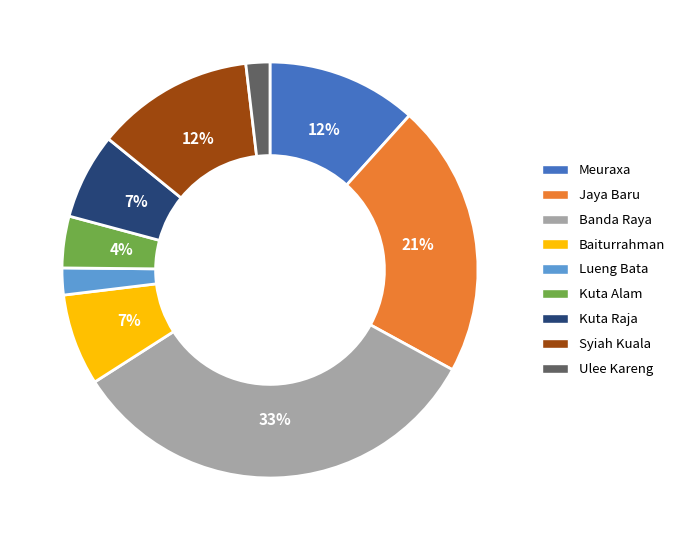

To the nearest percent, what portion does Banda Raya represent?

33%